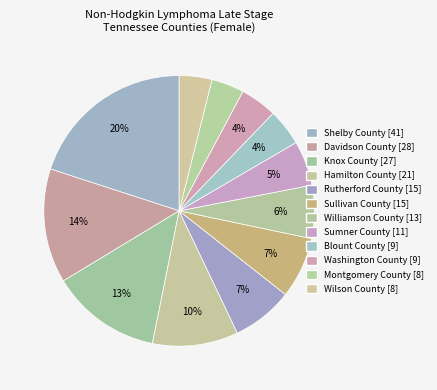

How many slices are in this pie chart?

12